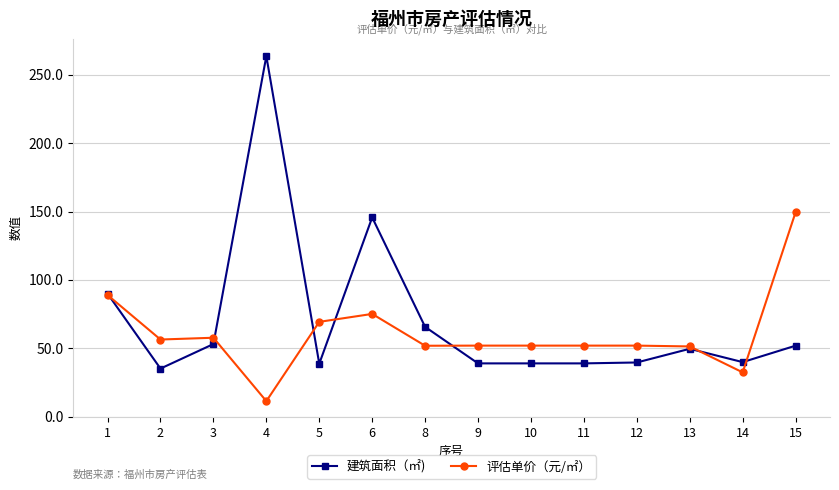

At which category is the sum across all series the highest?

4